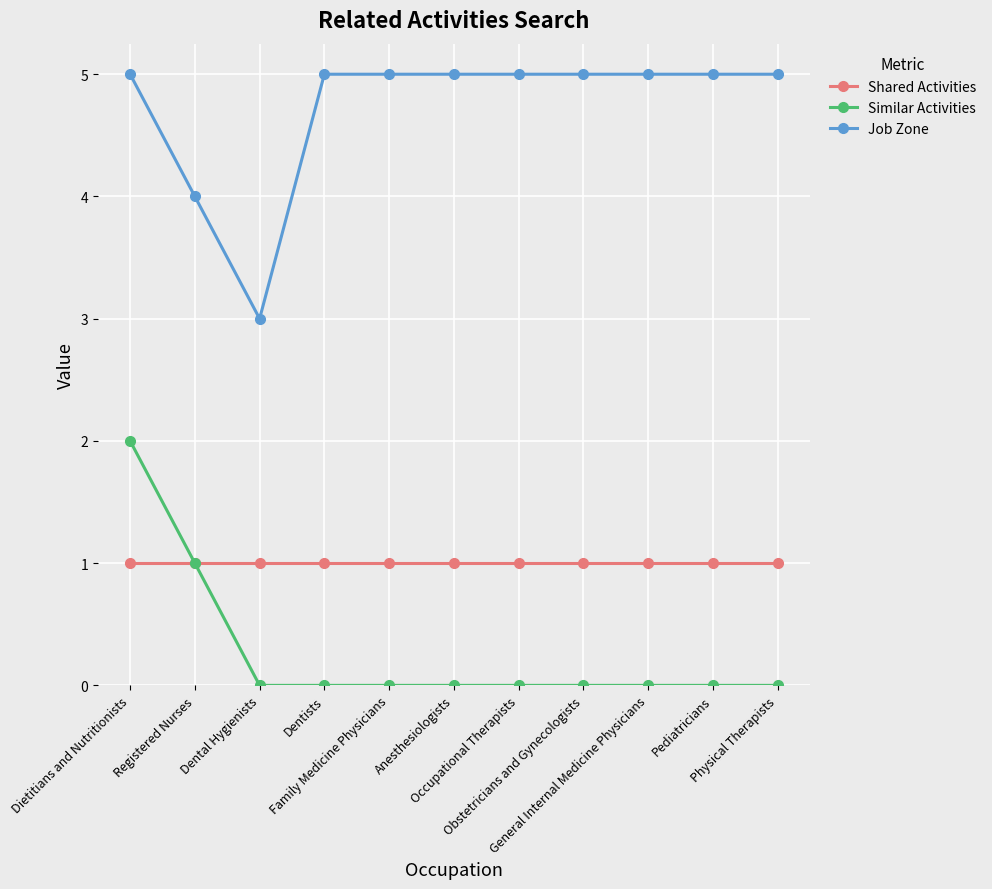

In Job Zone, how many points are lower than both neighbors (excluding endpoints)?

1